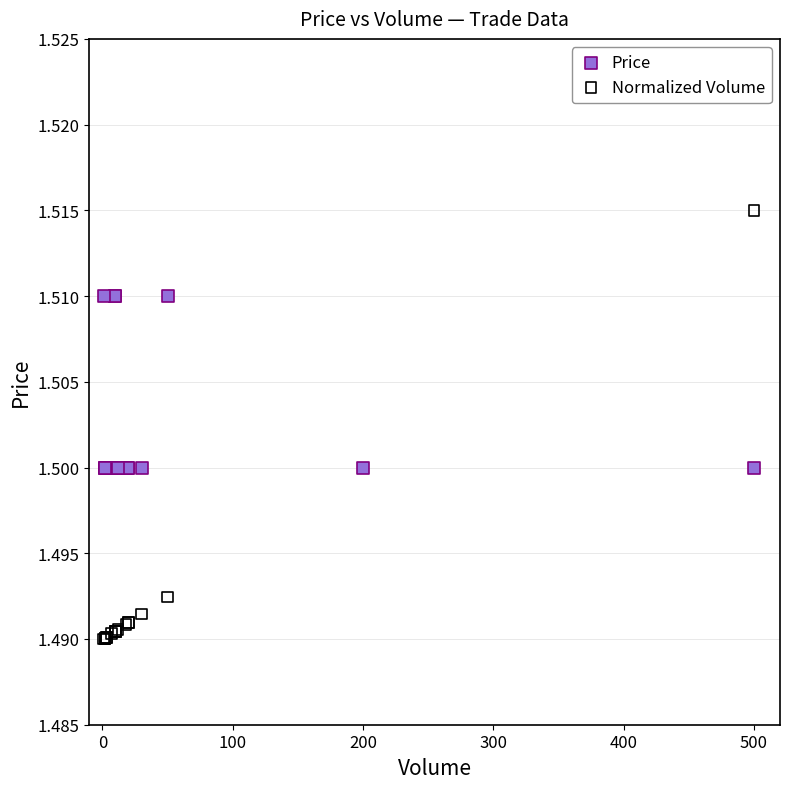

Which series reaches the maximum Y coordinate?

Normalized Volume